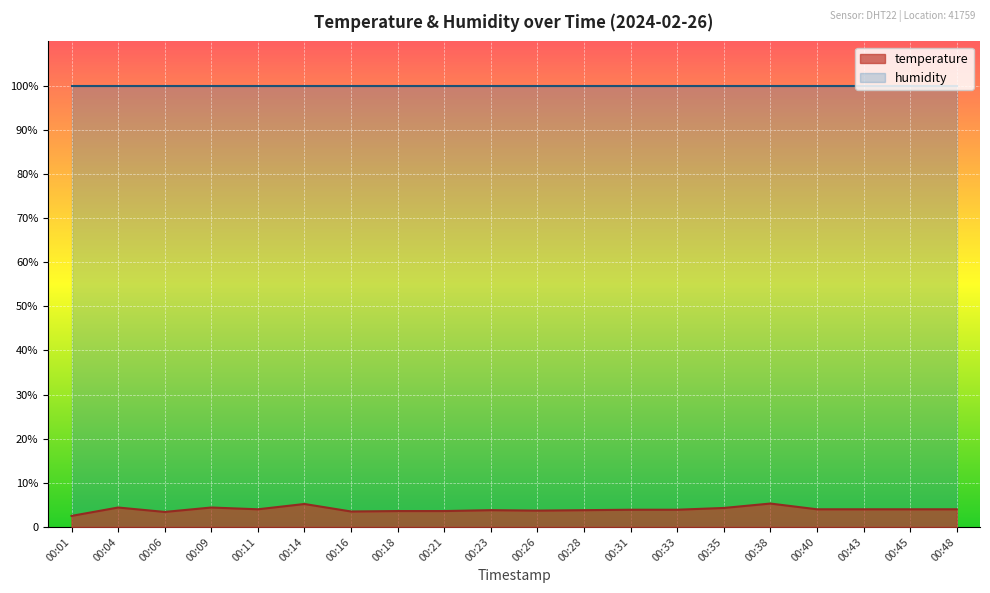

What is the sum of the values at 00:06 and 00:43?

7.4